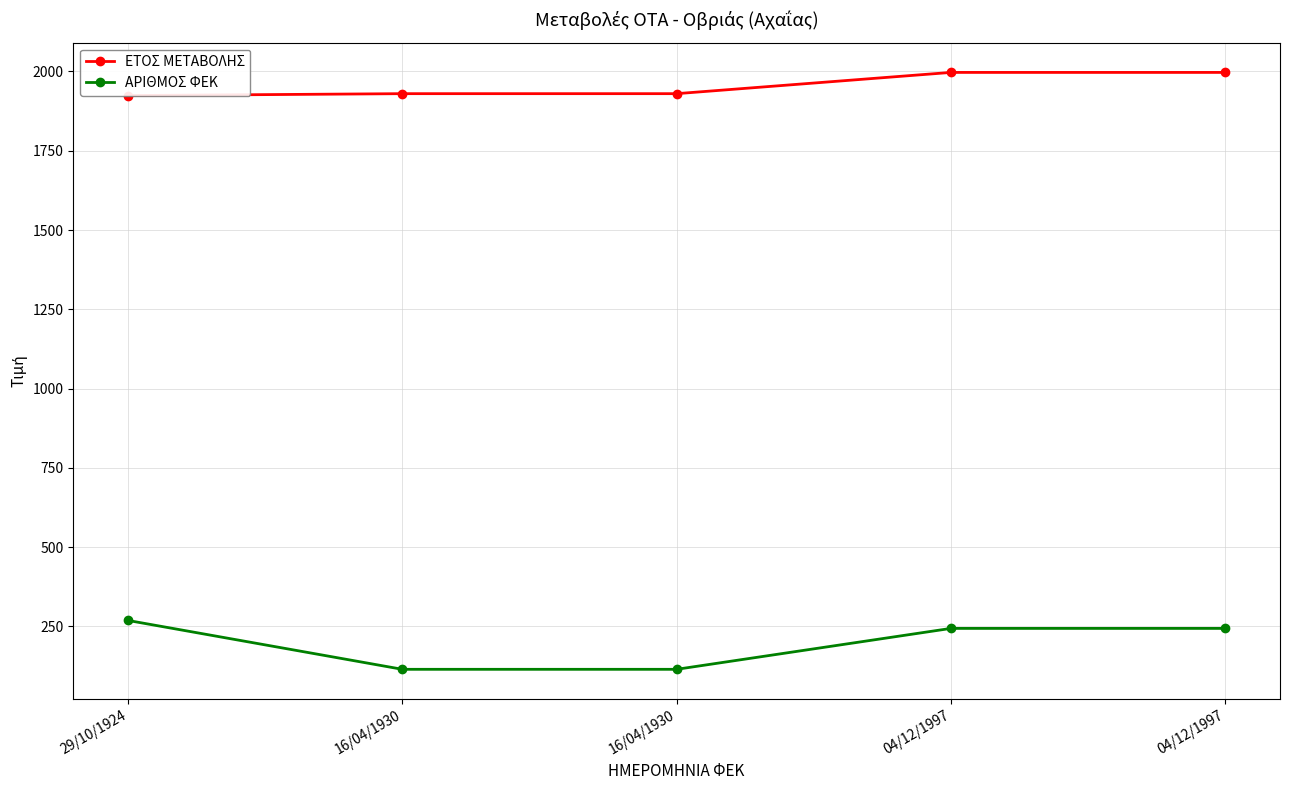

The ΕΤΟΣ ΜΕΤΑΒΟΛΗΣ series shows 575 at 04/12/1997. True or false?

False